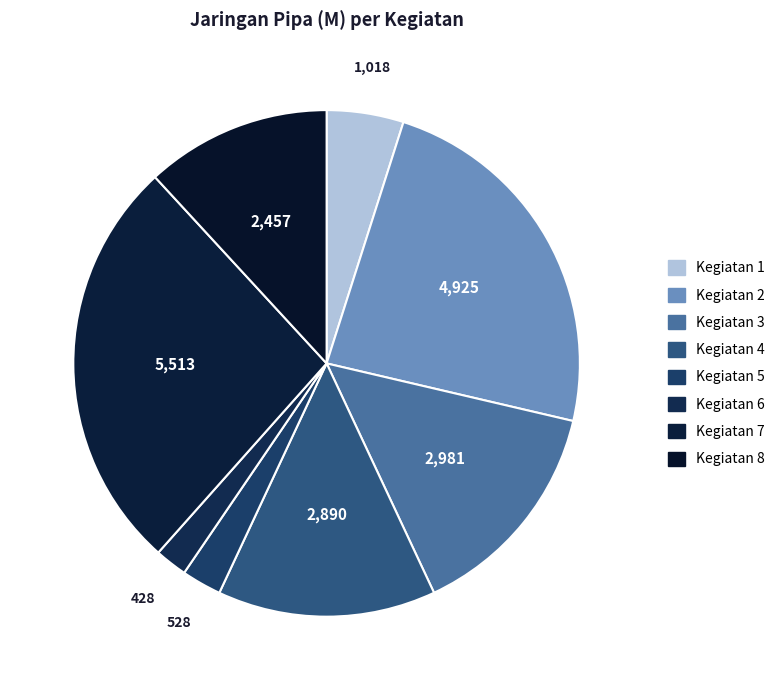

Count the number of slices in the pie.

8